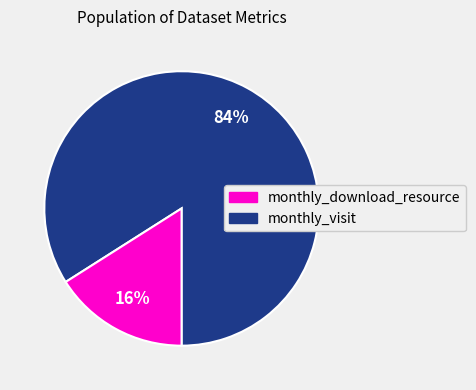

Is there any slice that represents more than half of the pie?

Yes